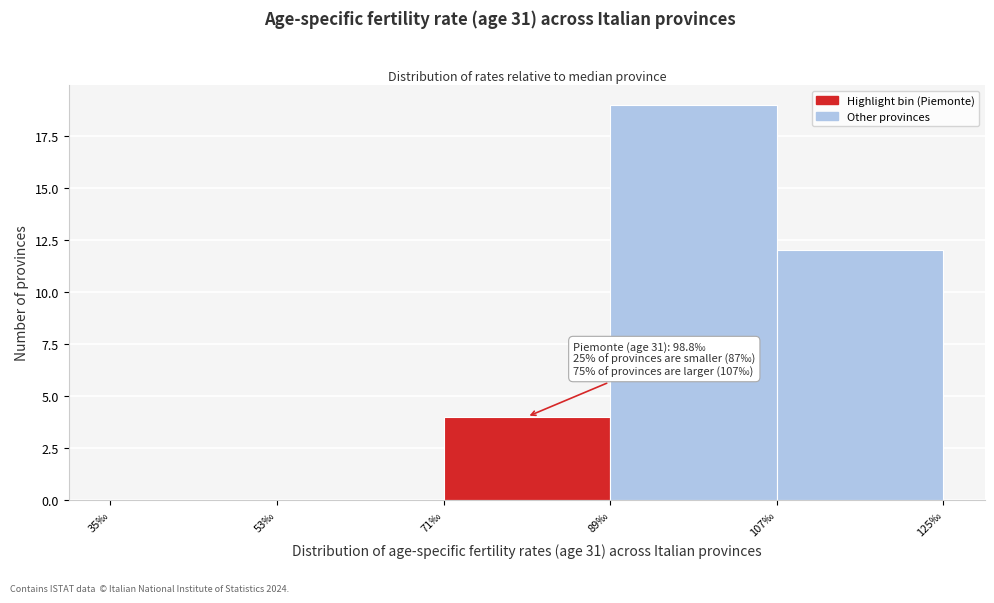

Which range on the x-axis has the tallest bar?

89 to 107